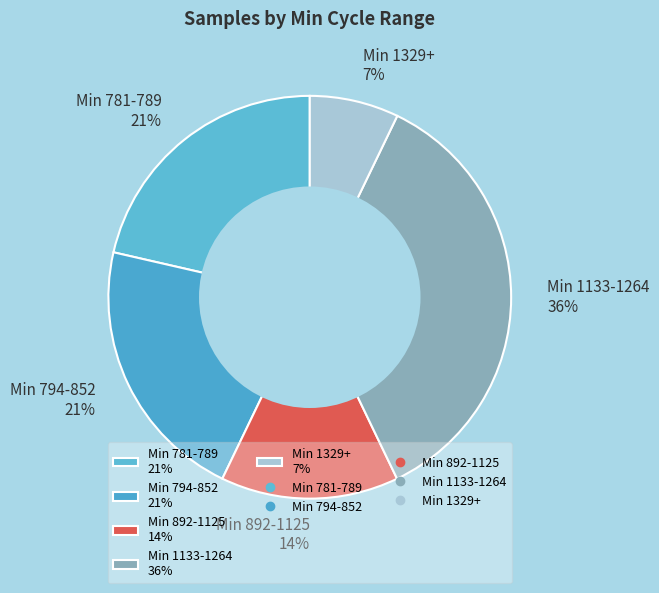

Between Min 1133-1264 36% and Min 892-1125 14%, which is larger?

Min 1133-1264 36%